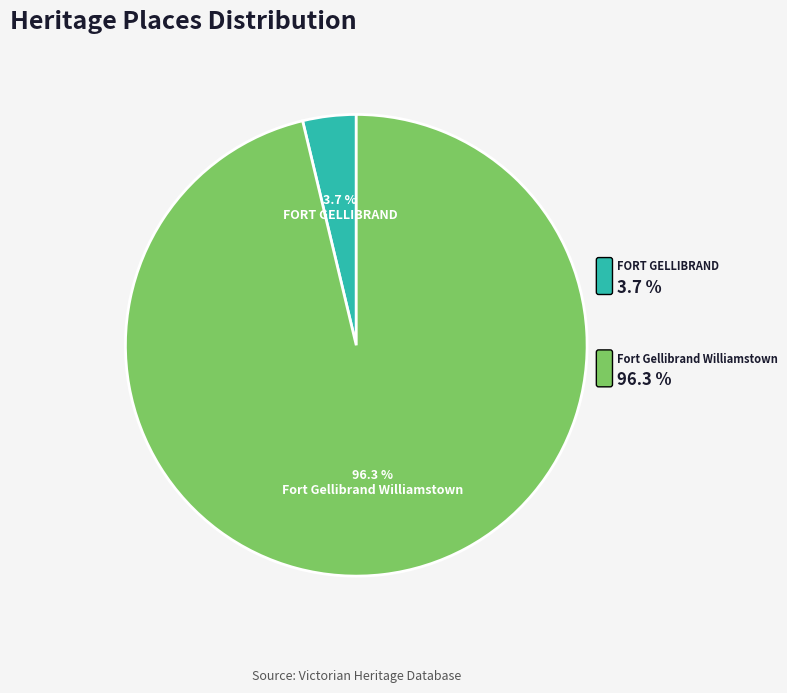

What percentage is the FORT GELLIBRAND slice, to the nearest percent?

4%